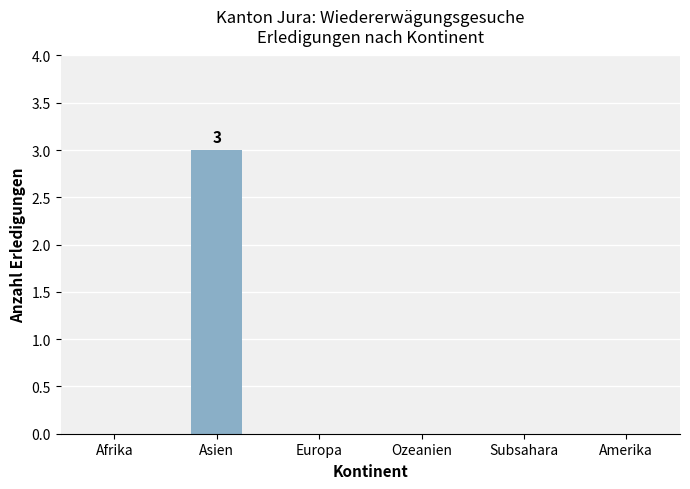

True or false: the data shows 0 at Afrika.

True